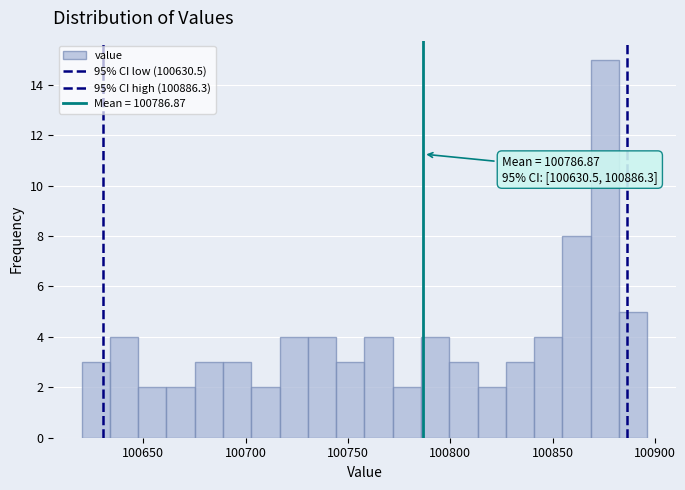

Around what value on the x-axis is the tallest bar? Give the approximate position of its centre, as read against the axis.

100875